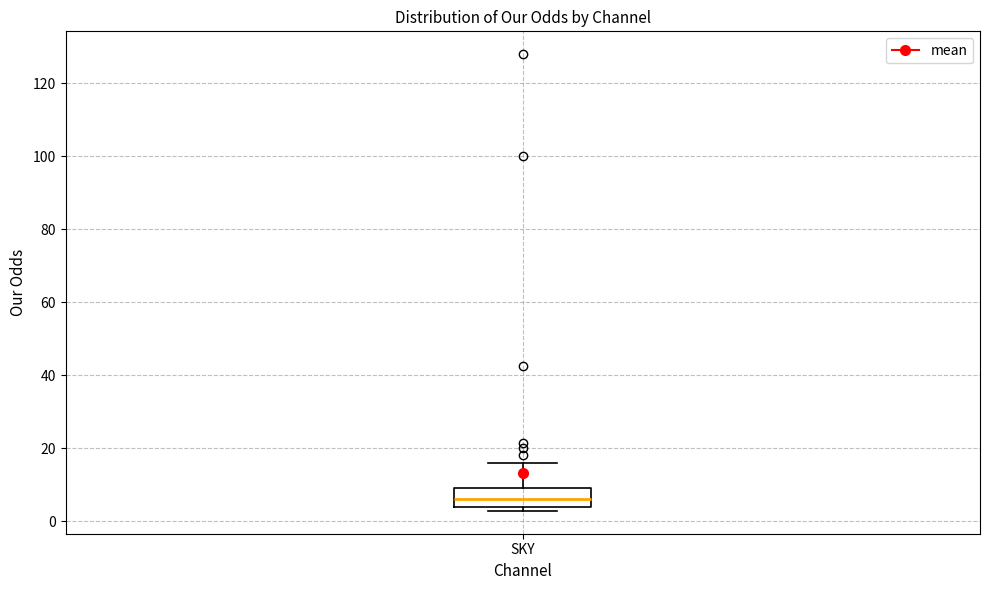

Where is the lower edge of the box for SKY on the y-axis? The values are not printed on the chart, so give them approximately, as read against the axis.

4